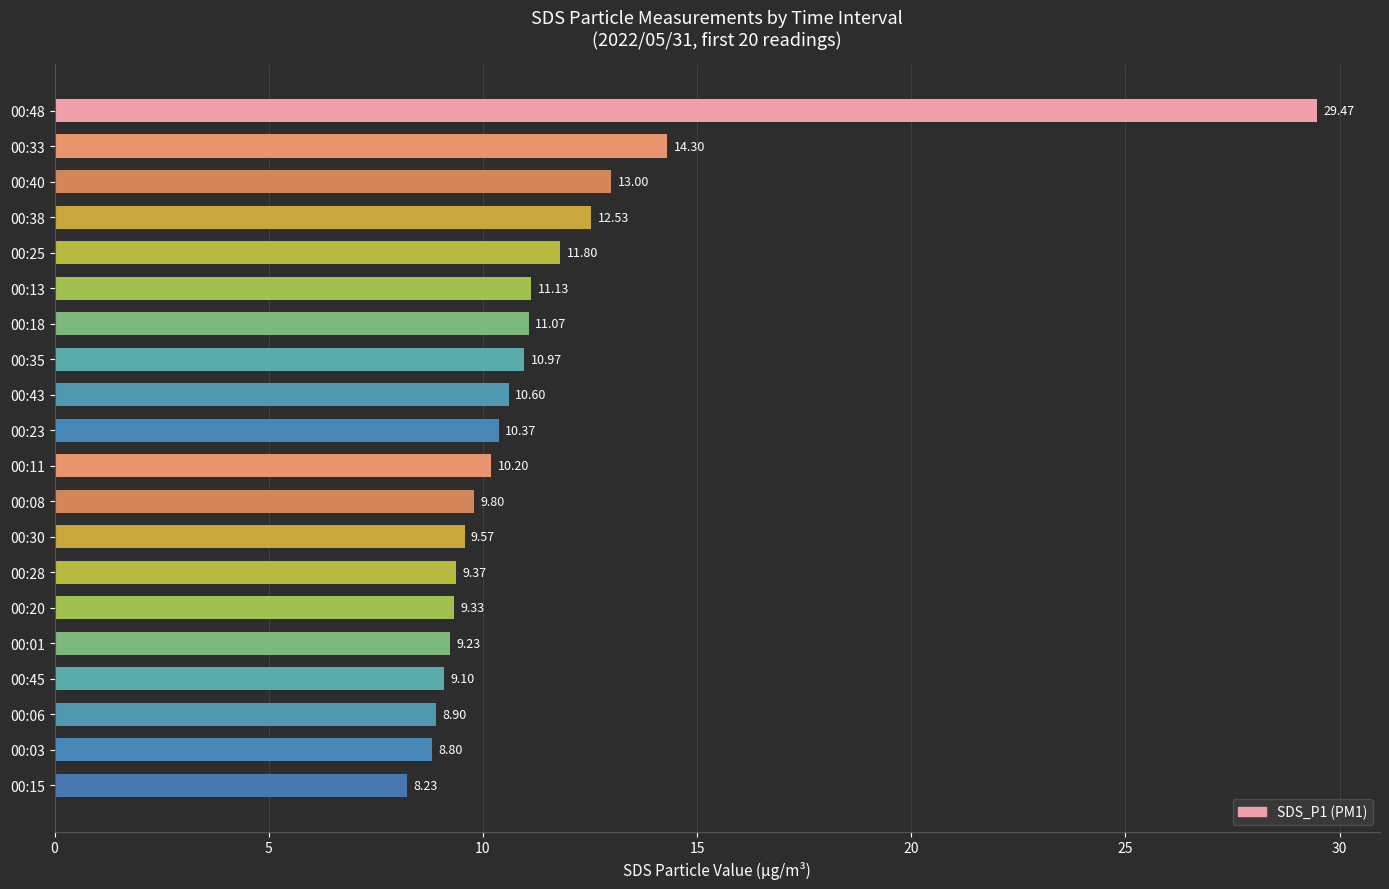

Rank the categories by value from highest to lowest.

00:48, 00:33, 00:40, 00:38, 00:25, 00:13, 00:18, 00:35, 00:43, 00:23, 00:11, 00:08, 00:30, 00:28, 00:20, 00:01, 00:45, 00:06, 00:03, 00:15